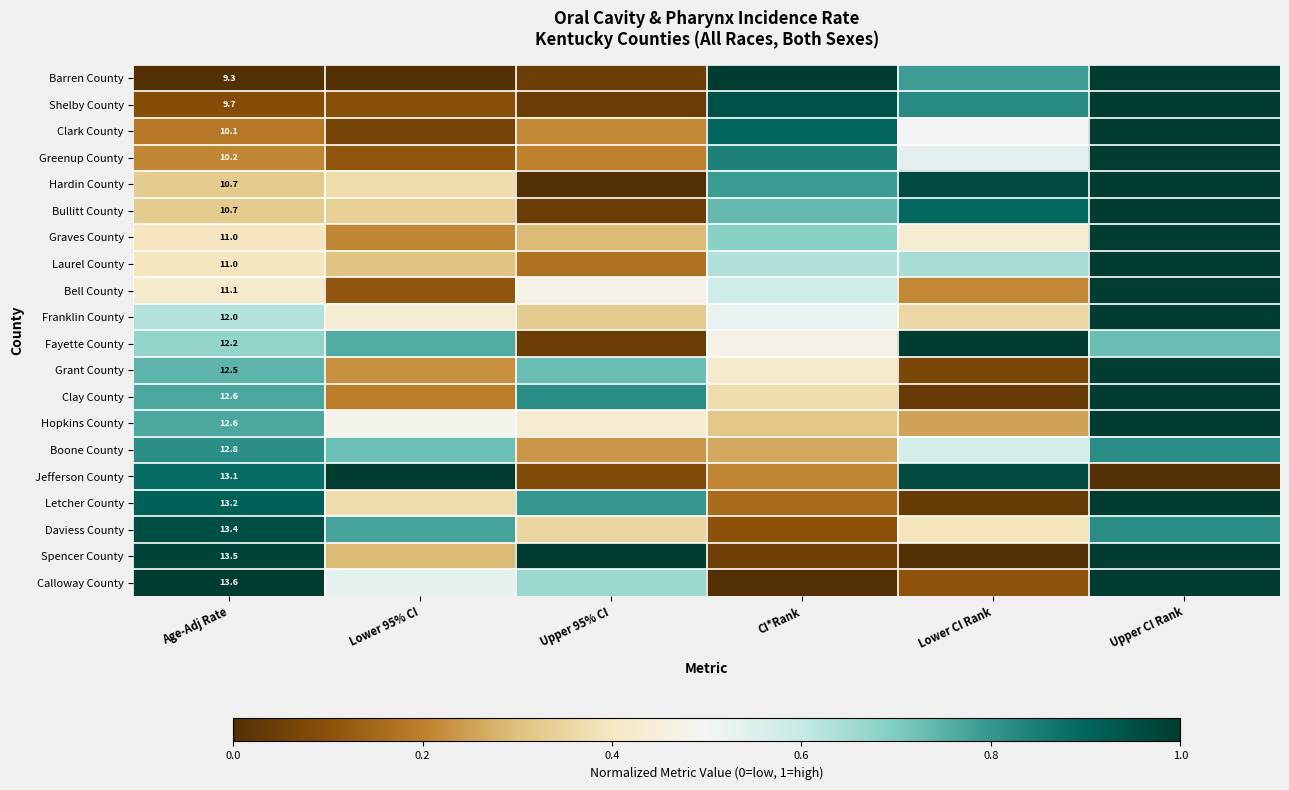

At which category does the chart reach its minimum across all series?

Age-Adj Rate